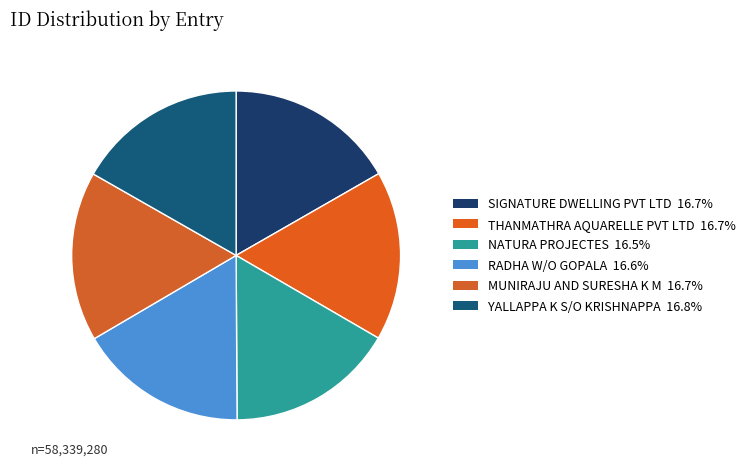

Is it true that YALLAPPA K S/O KRISHNAPPA is 8% of the pie?

False